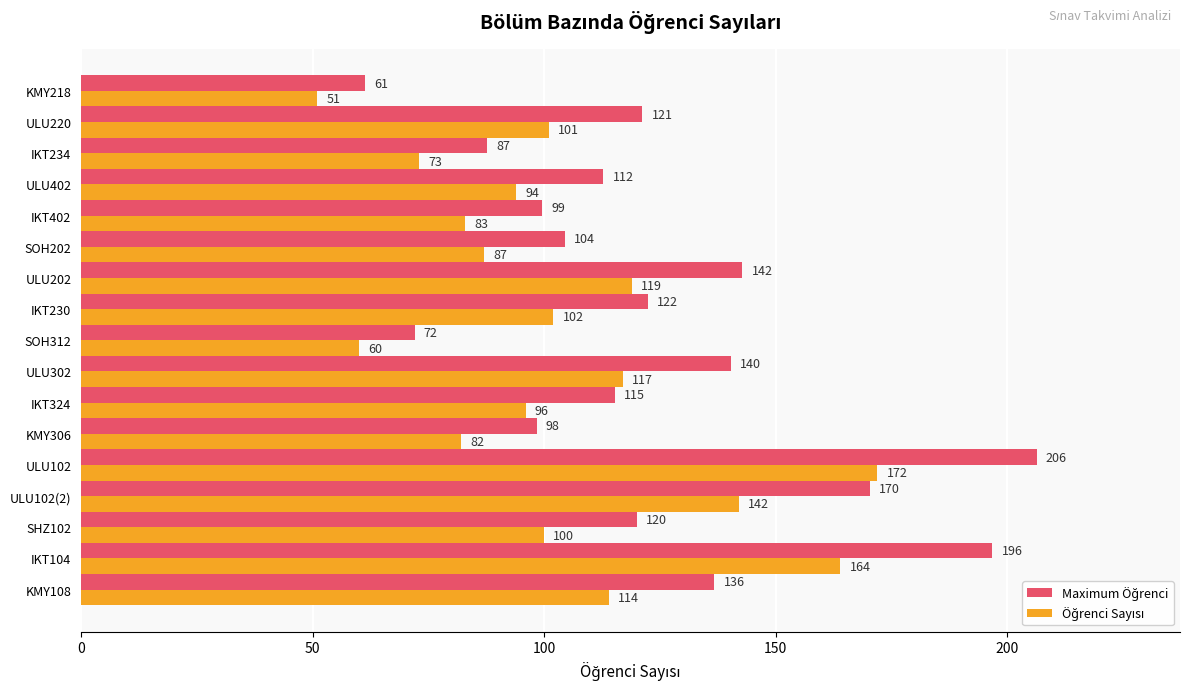

At which category is the sum across all series the highest?

ULU102